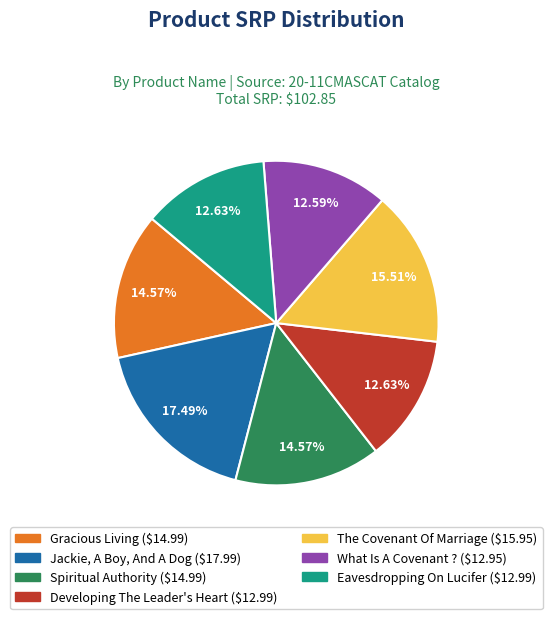

To the nearest percent, what percentage of the pie is Spiritual Authority?

15%